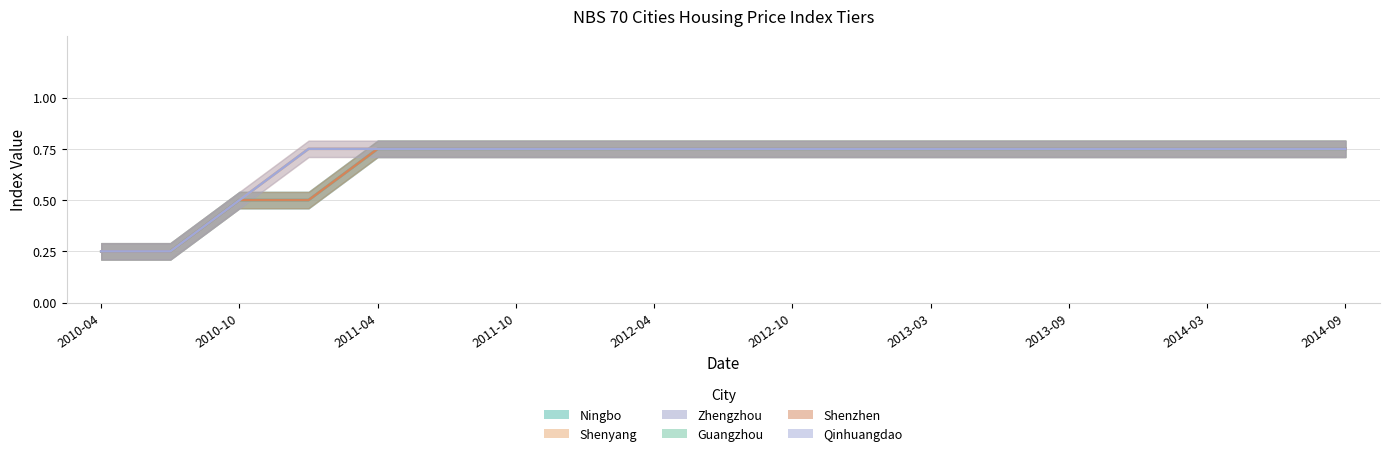

What is the sum of the Qinhuangdao values at 2010-10 and 2014-03?

1.2